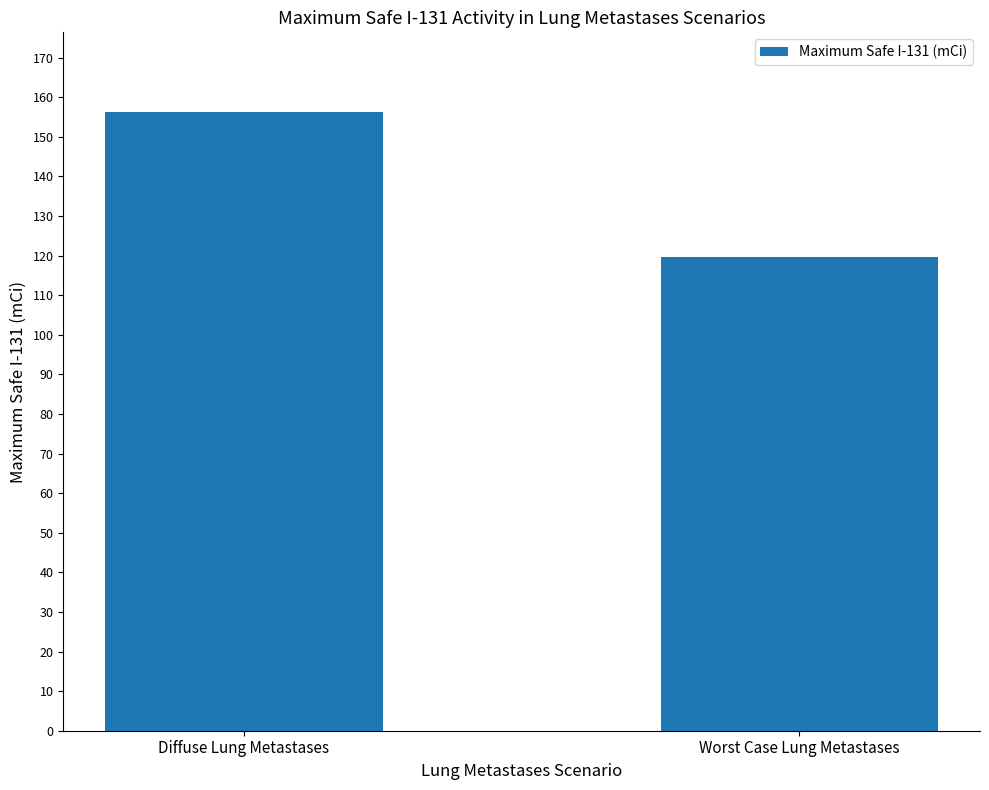

What is the value of the 2nd bar from the left?

119.5